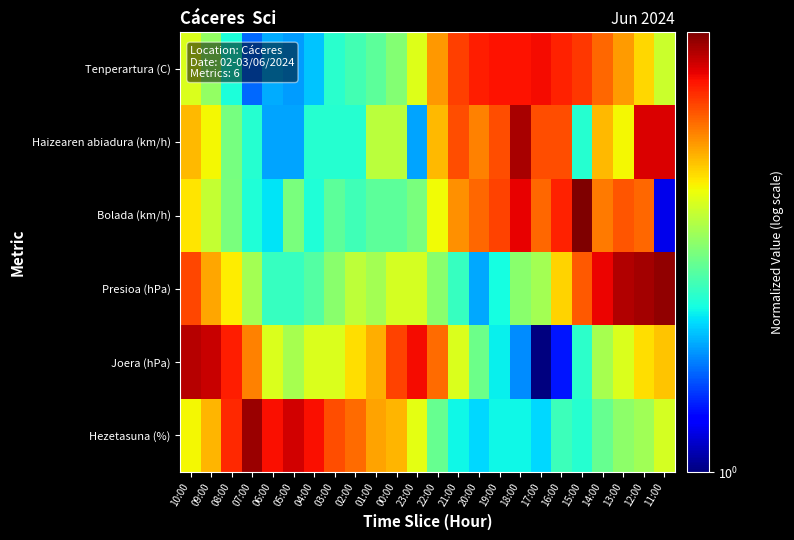

Reading right to left, list all the values displayed in this chart.

Tenperartura (C): 11:00=2.7	12:00=3.1	13:00=3.4	14:00=3.7	15:00=4.0	16:00=4.2	17:00=4.4	18:00=4.3	19:00=4.3	20:00=4.2	21:00=4.0	22:00=3.4	23:00=2.8	00:00=2.3	01:00=2.1	02:00=2.0	03:00=1.9	04:00=1.7	05:00=1.6	06:00=1.6	07:00=1.5	08:00=1.9	09:00=2.4	10:00=2.7
Haizearen abiadura (km/h): 11:00=4.5	12:00=4.5	13:00=2.9	14:00=3.2	15:00=1.9	16:00=3.9	17:00=3.9	18:00=4.8	19:00=3.9	20:00=3.5	21:00=3.9	22:00=3.2	23:00=1.6	00:00=2.6	01:00=2.6	02:00=1.9	03:00=1.9	04:00=1.9	05:00=1.6	06:00=1.6	07:00=1.9	08:00=2.2	09:00=2.9	10:00=3.2
Bolada (km/h): 11:00=1.2	12:00=3.7	13:00=3.8	14:00=3.6	15:00=5.2	16:00=4.2	17:00=3.7	18:00=4.4	19:00=4.0	20:00=3.7	21:00=3.5	22:00=2.9	23:00=2.3	00:00=2.1	01:00=2.1	02:00=2.0	03:00=2.1	04:00=1.9	05:00=2.3	06:00=1.8	07:00=1.9	08:00=2.3	09:00=2.6	10:00=3.0
Presioa (hPa): 11:00=5.0	12:00=4.9	13:00=4.8	14:00=4.4	15:00=3.8	16:00=3.1	17:00=2.5	18:00=2.3	19:00=1.9	20:00=1.6	21:00=2.0	22:00=2.3	23:00=2.7	00:00=2.7	01:00=2.5	02:00=2.6	03:00=2.3	04:00=2.1	05:00=2.0	06:00=2.0	07:00=2.5	08:00=3.0	09:00=3.3	10:00=3.9
Joera (hPa): 11:00=3.2	12:00=3.0	13:00=2.7	14:00=2.5	15:00=1.9	16:00=1.3	17:00=1.0	18:00=1.5	19:00=1.8	20:00=2.2	21:00=2.7	22:00=3.7	23:00=4.4	00:00=4.0	01:00=3.3	02:00=3.0	03:00=2.7	04:00=2.7	05:00=2.5	06:00=2.7	07:00=3.6	08:00=4.2	09:00=4.6	10:00=4.8
Hezetasuna (%): 11:00=2.7	12:00=2.4	13:00=2.4	14:00=2.2	15:00=1.9	16:00=2.0	17:00=1.7	18:00=1.8	19:00=1.8	20:00=1.7	21:00=1.8	22:00=2.2	23:00=2.8	00:00=3.2	01:00=3.3	02:00=3.7	03:00=3.9	04:00=4.3	05:00=4.6	06:00=4.3	07:00=4.9	08:00=4.1	09:00=3.2	10:00=2.9